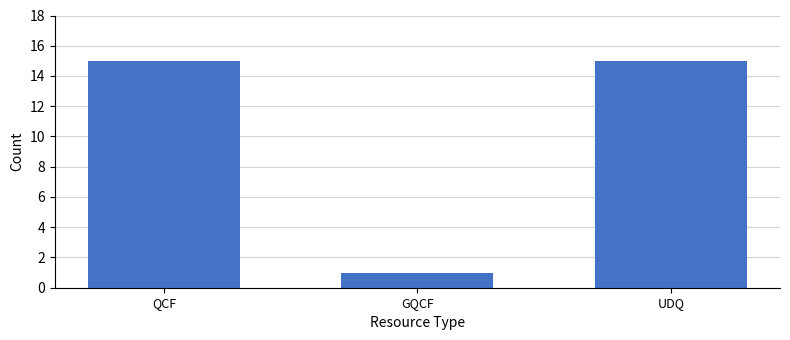

Reading left to right, list all the values displayed in this chart.

QCF=15	GQCF=1	UDQ=15